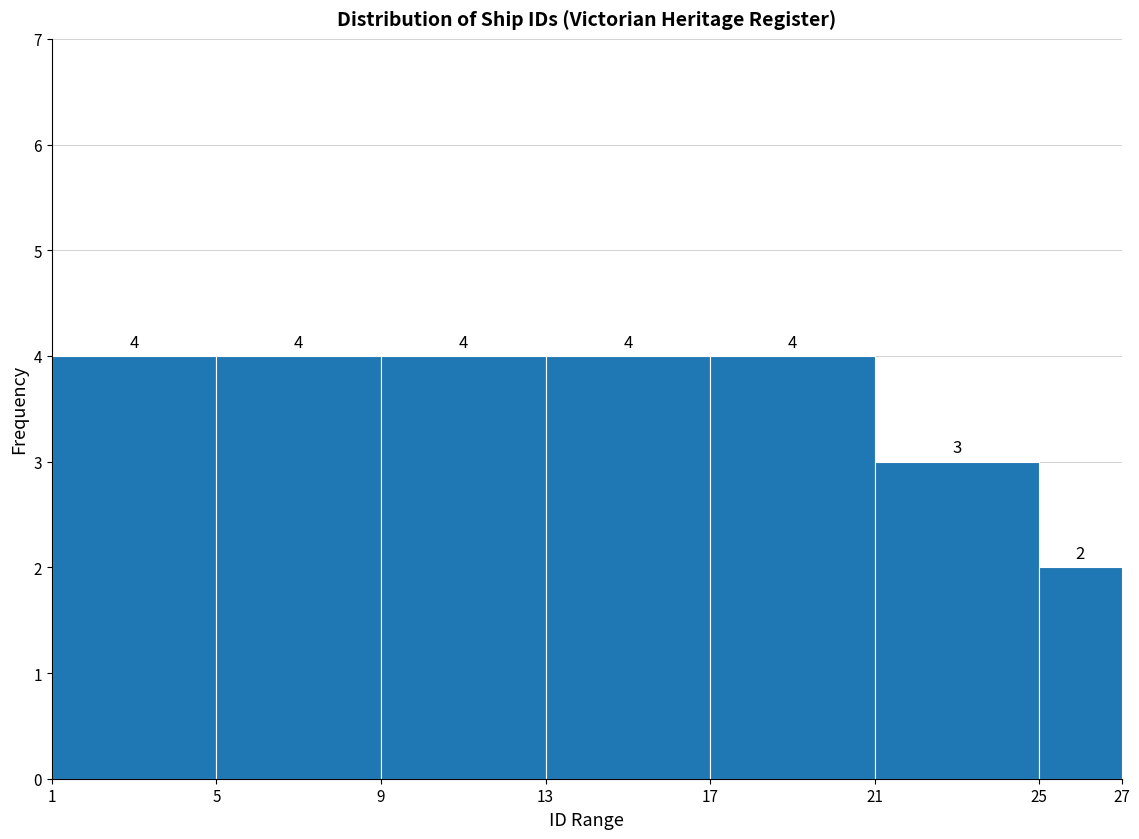

Reading left to right, list every bar in this chart as the range it spans on the x-axis followed by its height.

1 to 5: 4
5 to 9: 4
9 to 13: 4
13 to 17: 4
17 to 21: 4
21 to 25: 3
25 to 27: 2